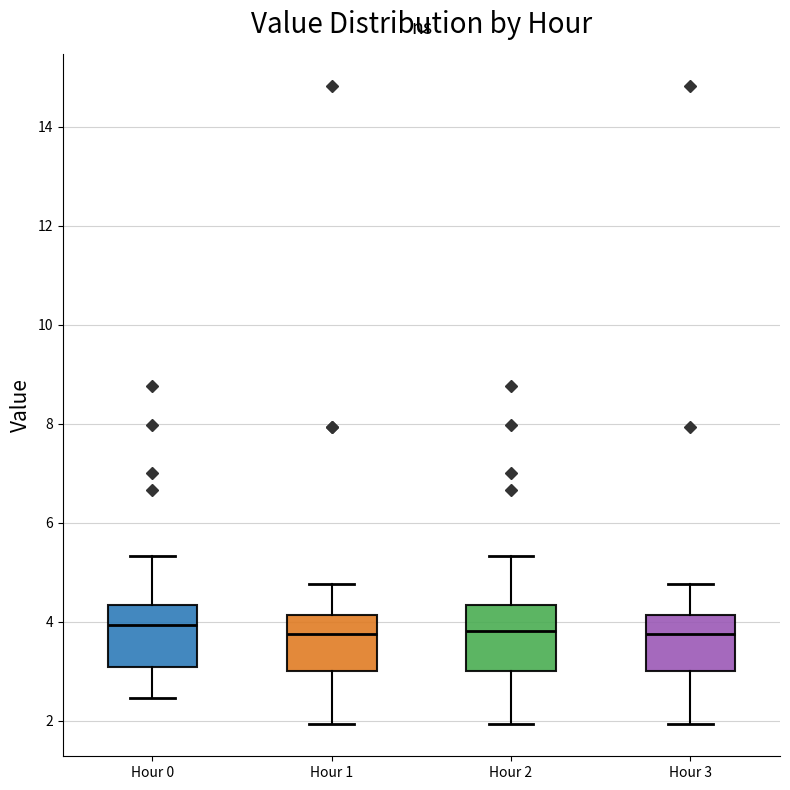

Reading left to right, transcribe this box plot: for each box, give where its median line is, the range the box spans, and where its two whiskers end, as read against the y-axis. The values are not printed on the chart, so give them approximately, as read against the axis.

Hour 0: median 4.0, box 3.0 to 4.4, whiskers 2.4 to 5.4
Hour 1: median 3.8, box 3.0 to 4.2, whiskers 2.0 to 4.8
Hour 2: median 3.8, box 3.0 to 4.4, whiskers 2.0 to 5.4
Hour 3: median 3.8, box 3.0 to 4.2, whiskers 2.0 to 4.8